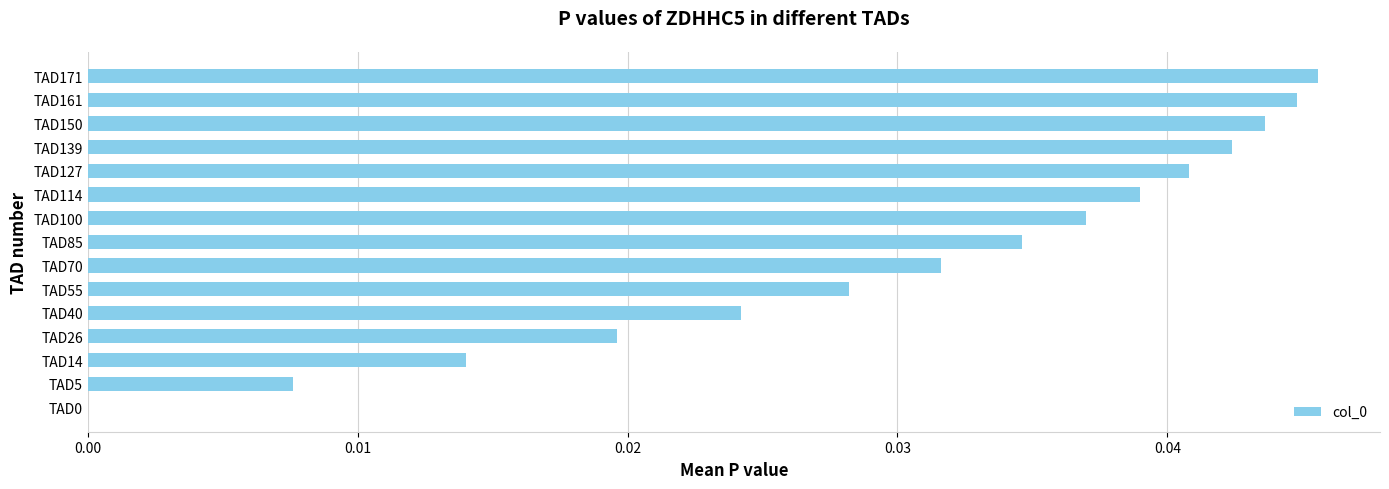

Does the chart contain any negative values?

No